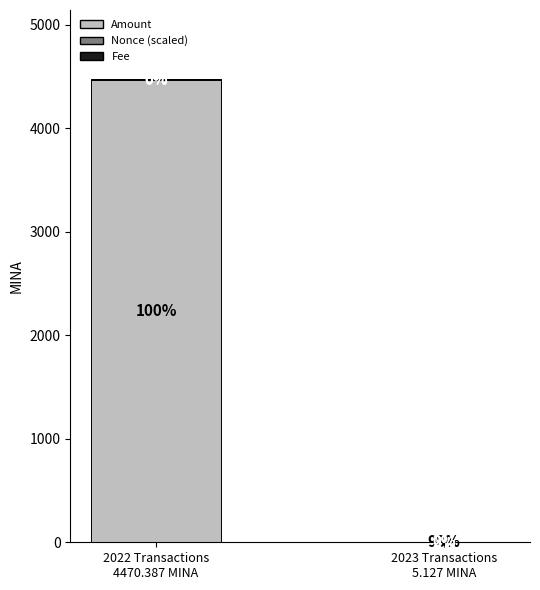

What is the highest value of the Amount series?

4465.5